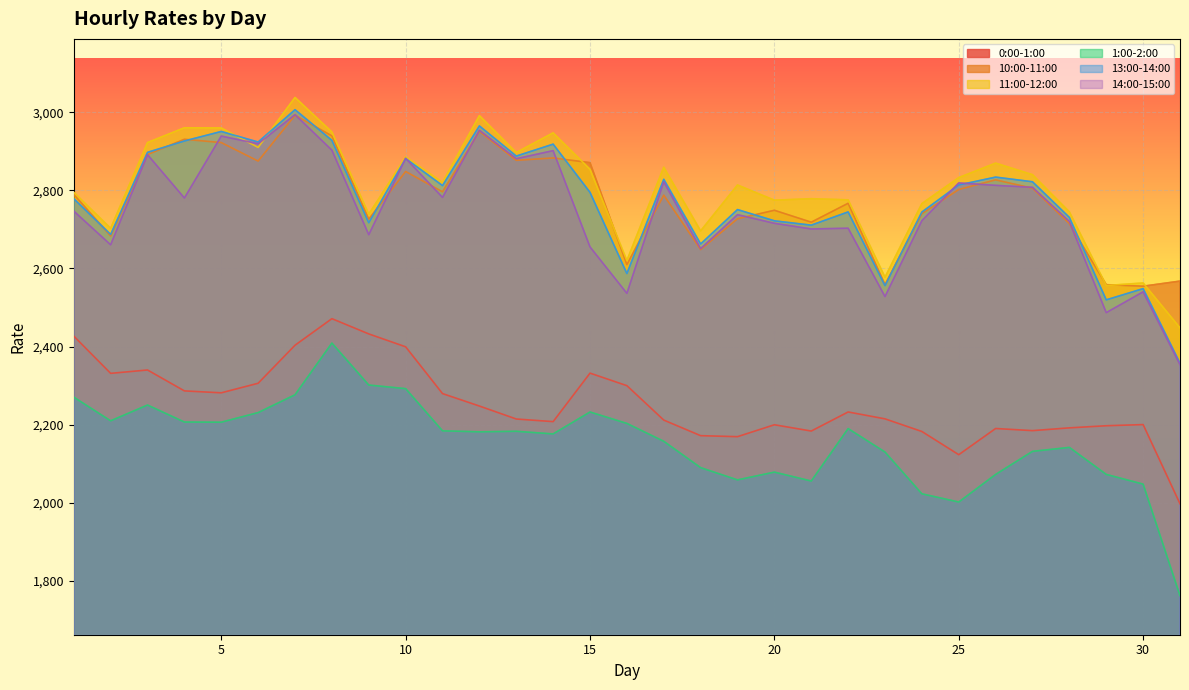

True or false: 10:00-11:00 and 1:00-2:00 intersect in this chart.

False